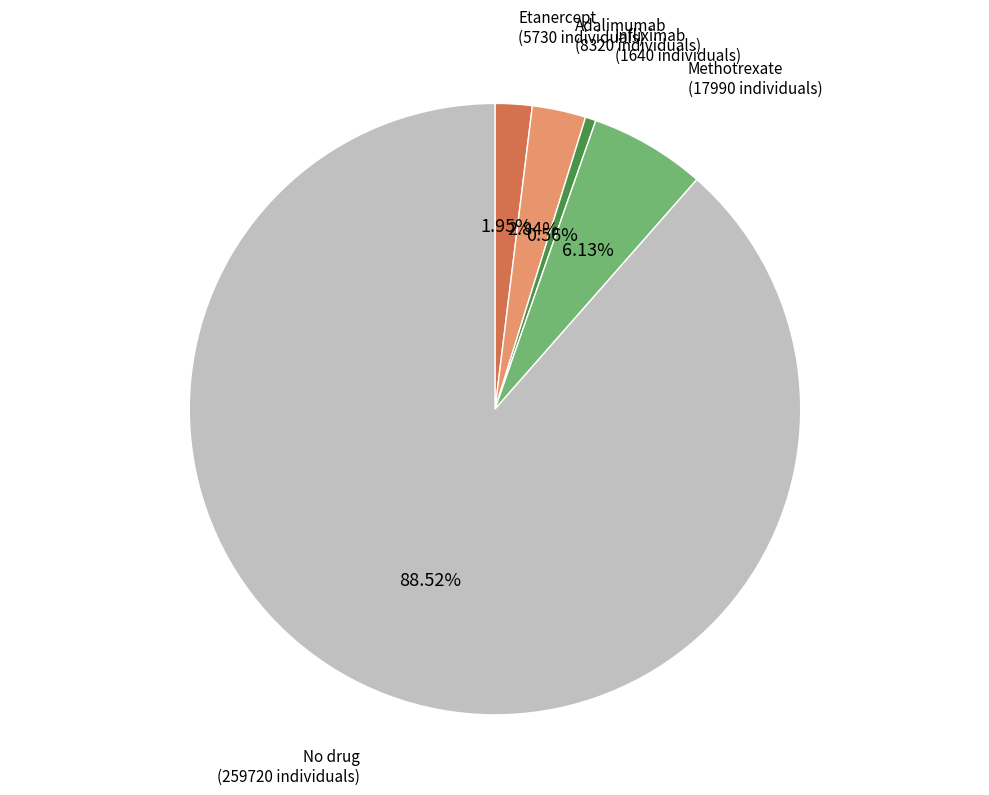

Does any single category account for the majority?

Yes